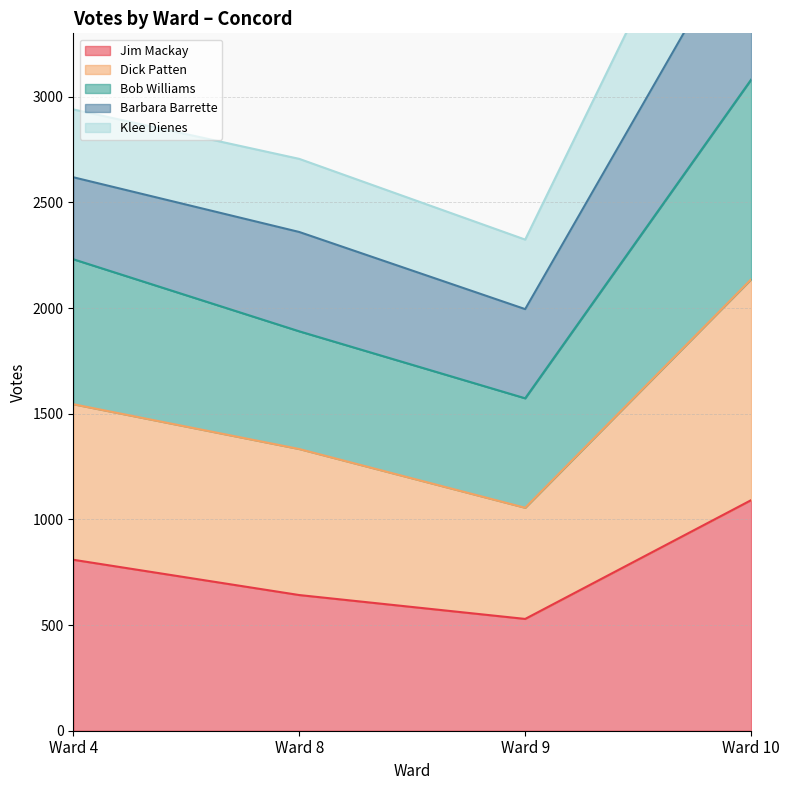

True or false: Bob Williams and Jim Mackay cross at least once.

False